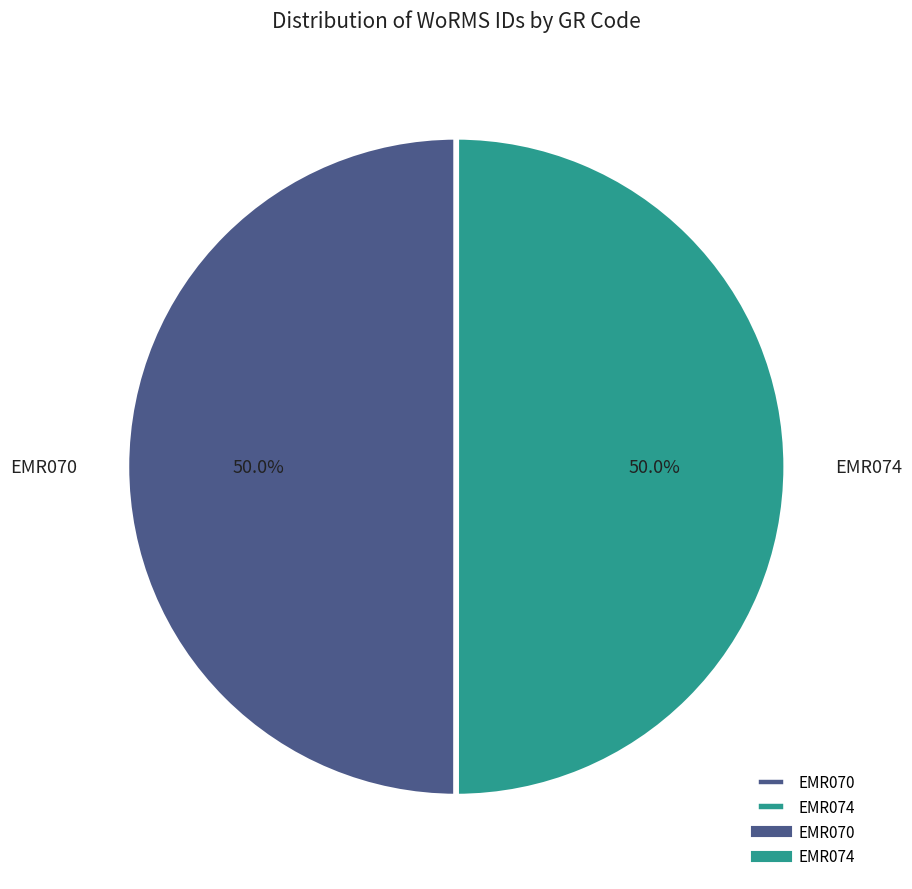

Approximately how many times larger is the value at EMR070 compared to EMR074?

1.0